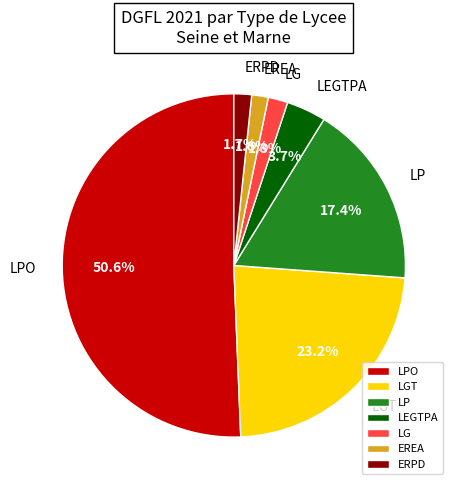

To the nearest percent, what portion does LPO represent?

51%